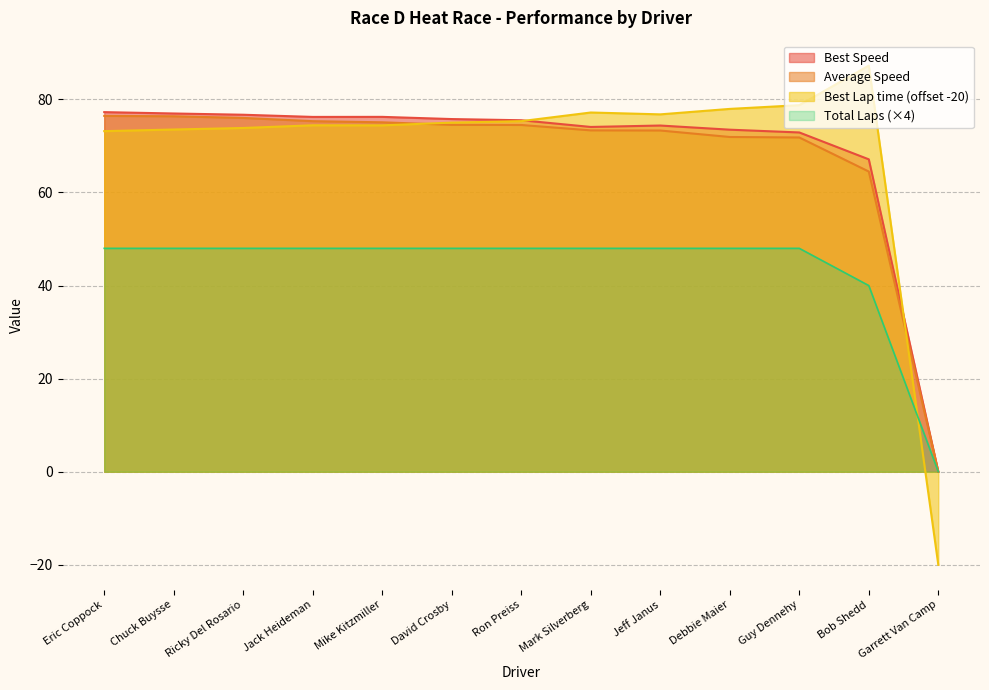

What is the difference between the maximum and minimum values in the Total Laps series?

48.0